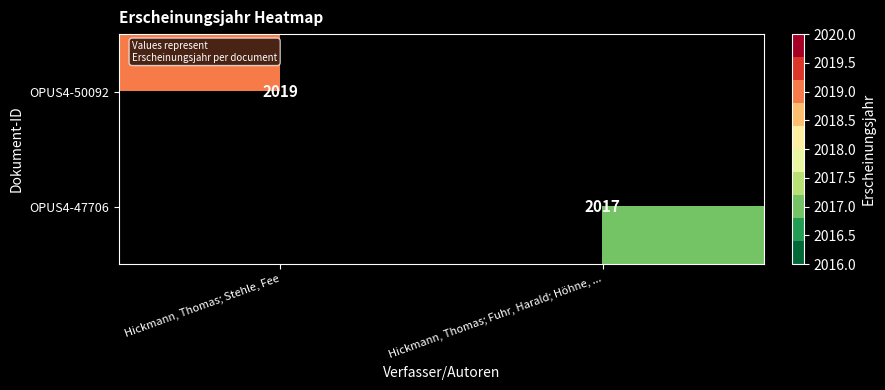

Is the value of OPUS4-47706 at Hickmann, Thomas; Fuhr, Harald; Höhne, ... greater than the value of OPUS4-50092 at Hickmann, Thomas; Stehle, Fee?

No